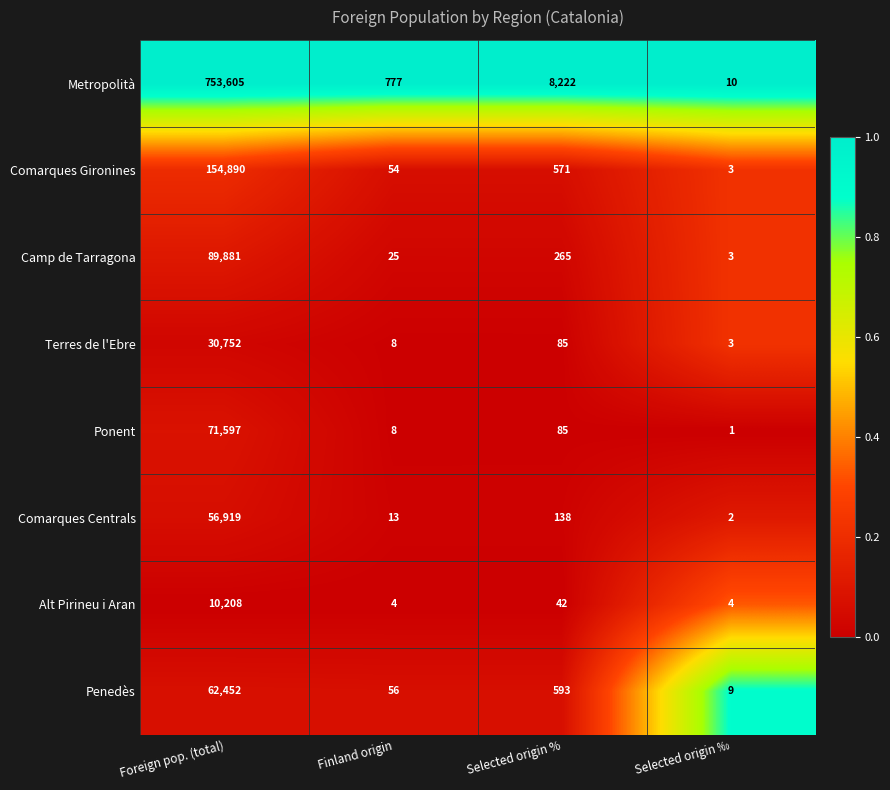

True or false: Metropolità has a value of 988514 at Foreign pop. (total).

False